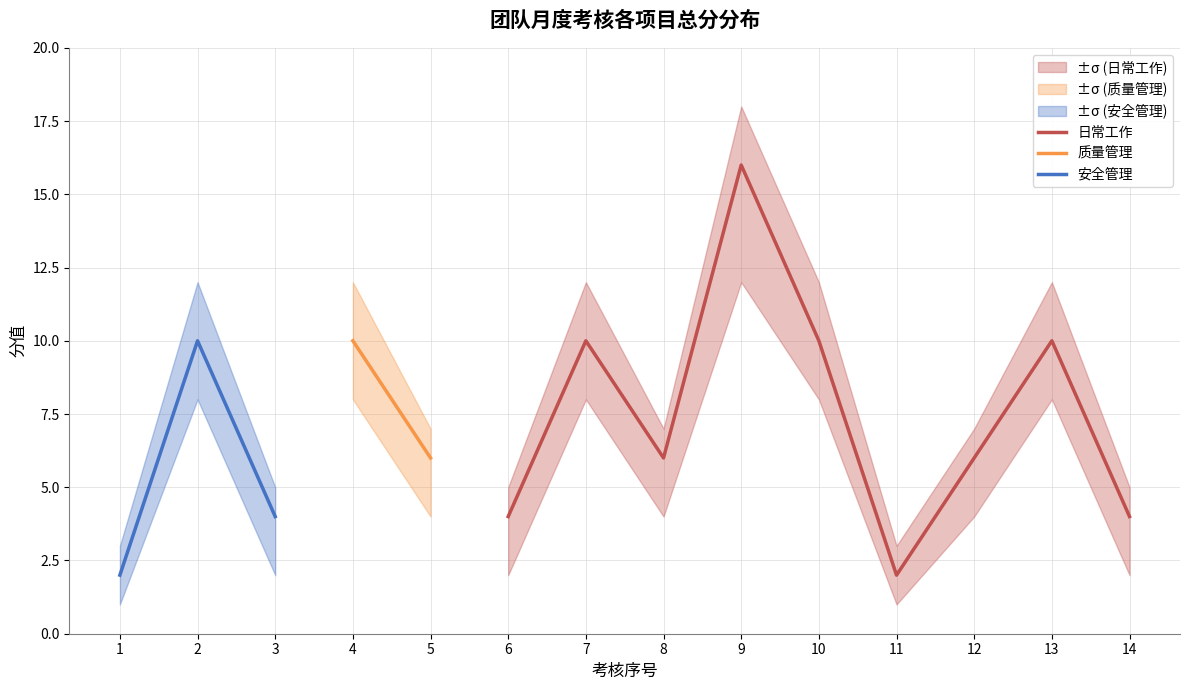

What is the value of the 总分 point at the 2nd from the left?

10